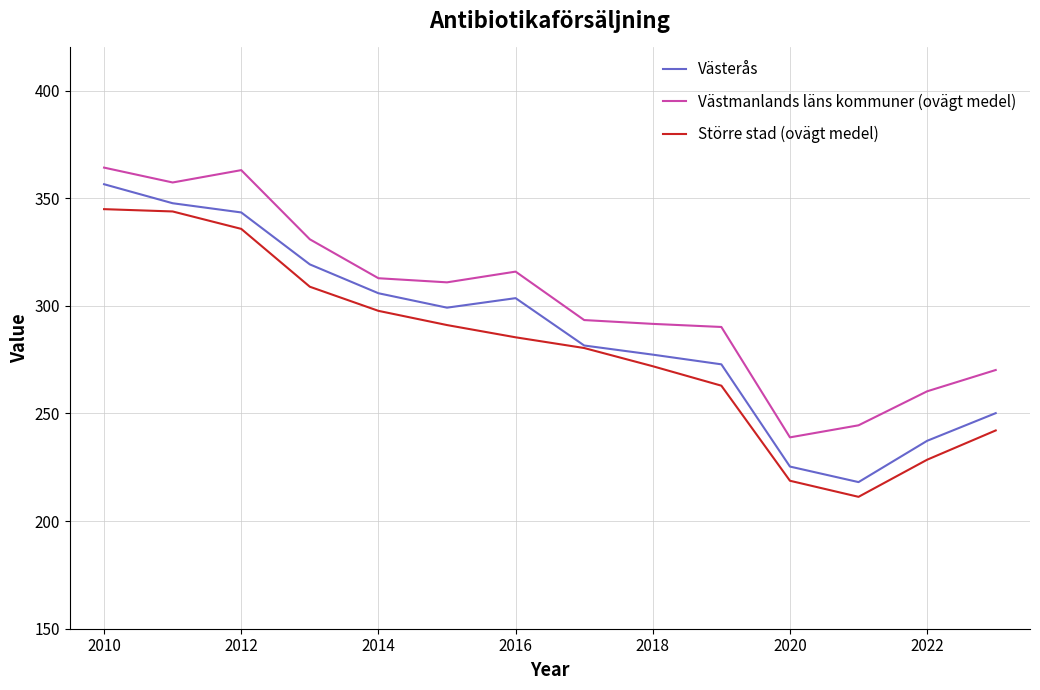

Which series has the largest total across all categories?

Västmanlands läns kommuner (ovägt medel)